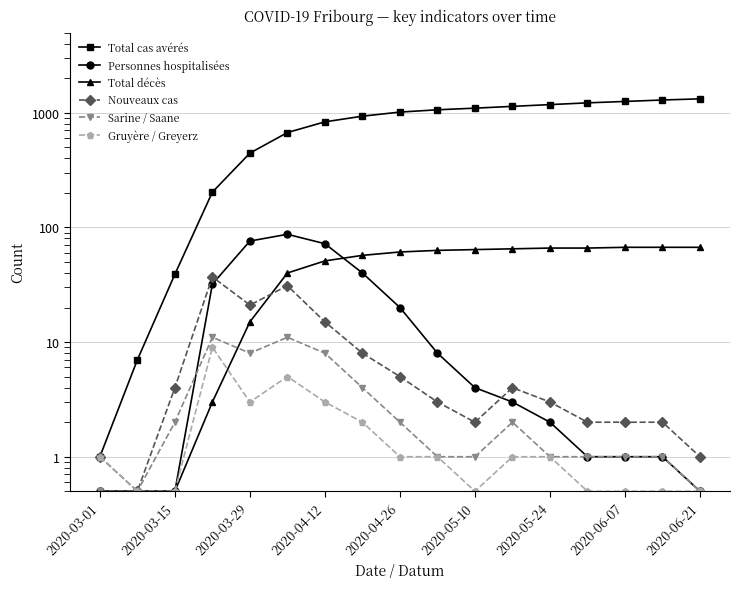

Where is the first local minimum for Gruyère / Greyerz?

2020-03-29